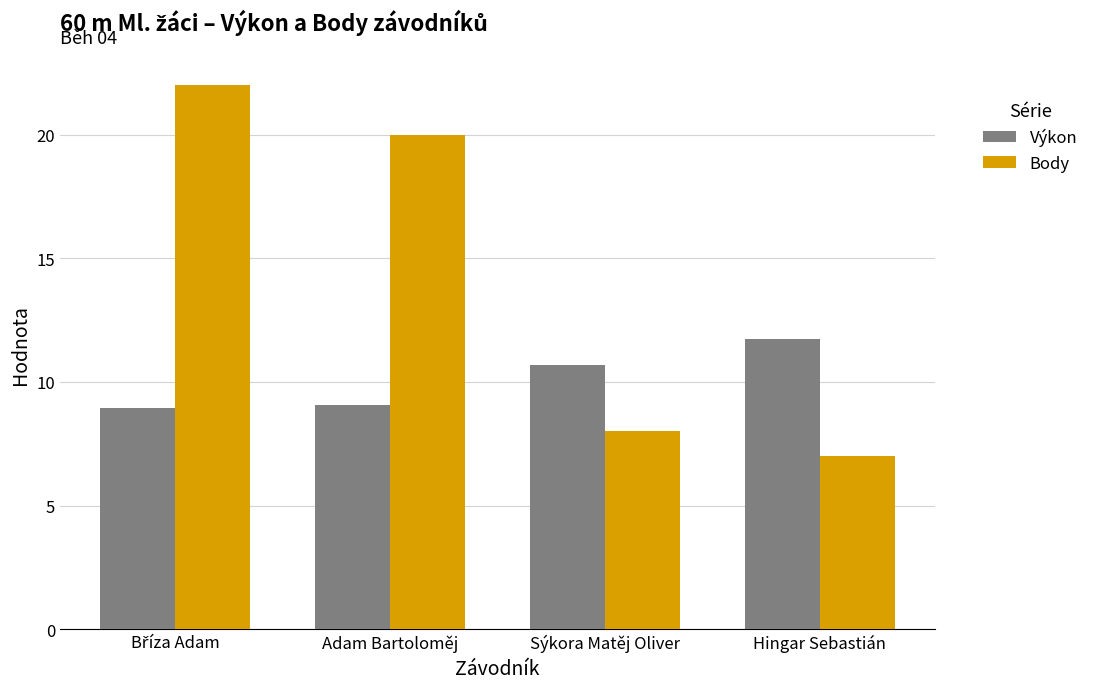

What is the value of the Výkon bar at the 4th from the left?

11.7